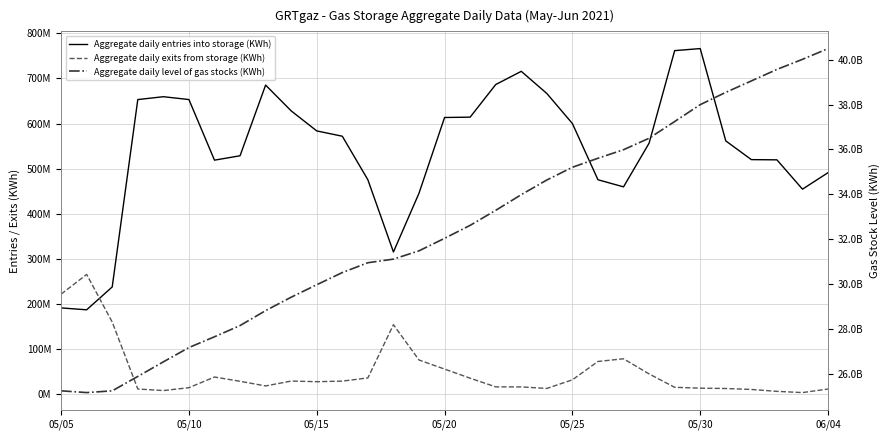

True or false: Aggregate daily level of gas stocks (KWh) and Aggregate daily exits from storage (KWh) cross at least once.

False